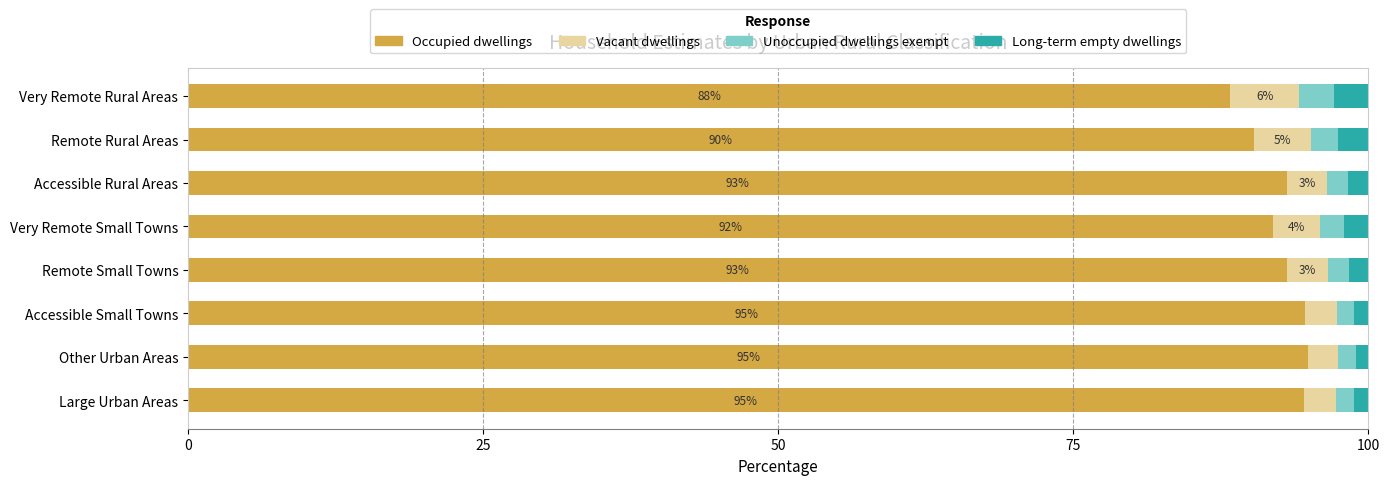

What is the lowest value of the Occupied dwellings series?

88.3